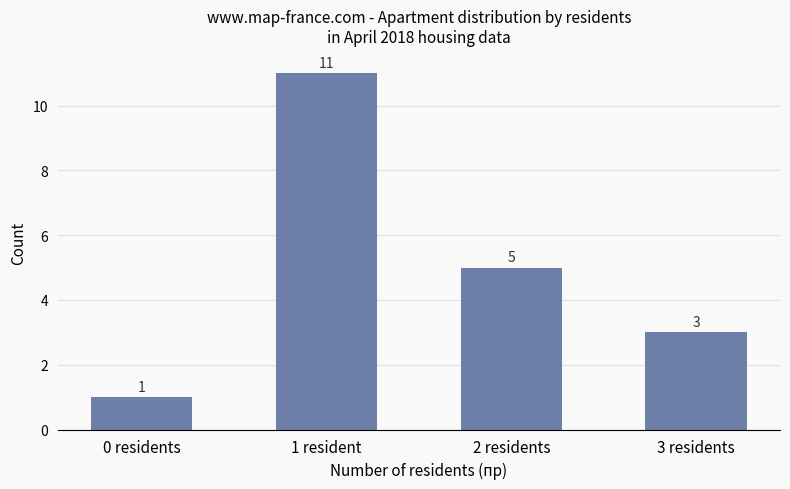

Rank the categories by value from lowest to highest.

0 residents, 3 residents, 2 residents, 1 resident